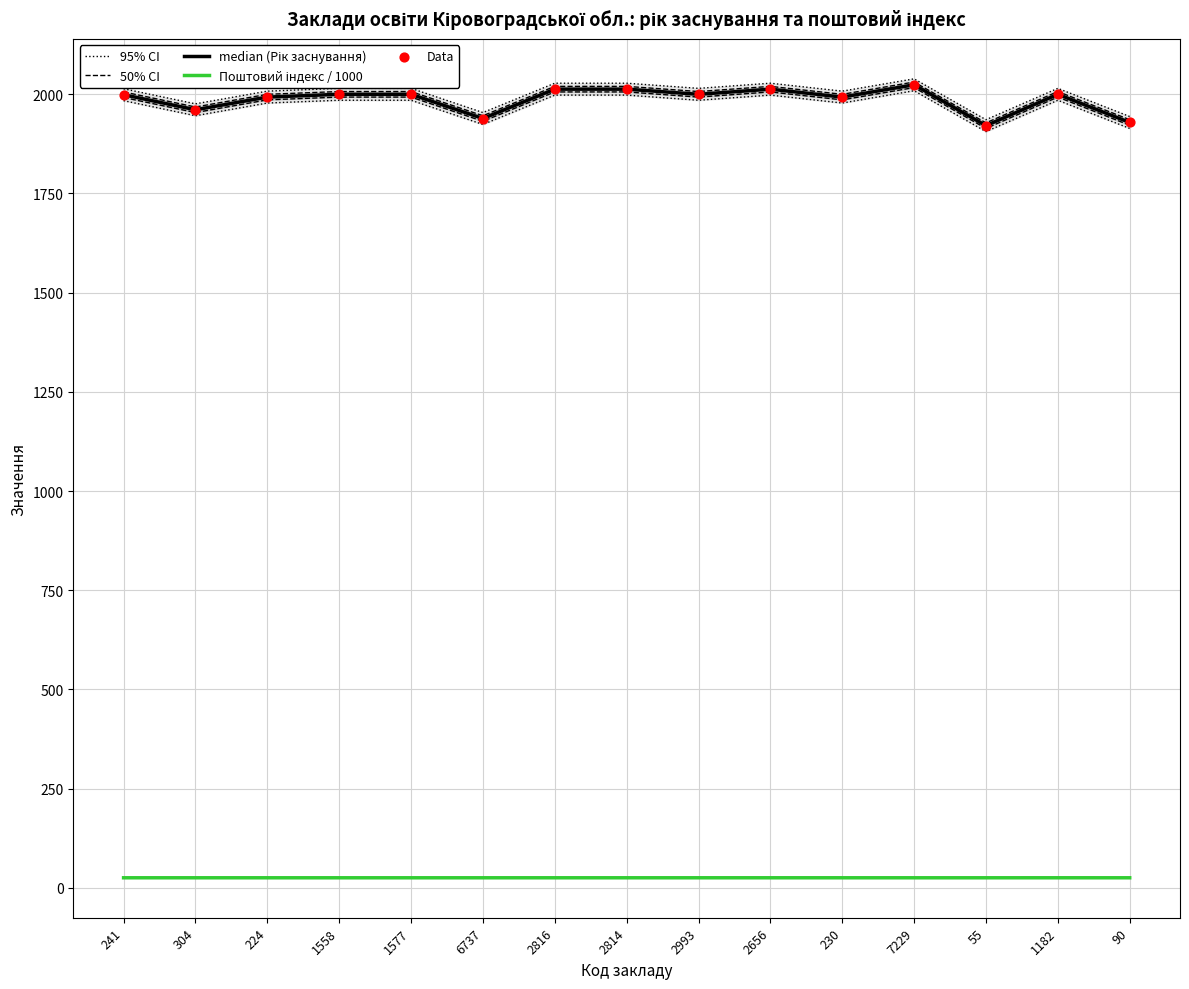

At how many categories does at least one series exceed 1068?

15